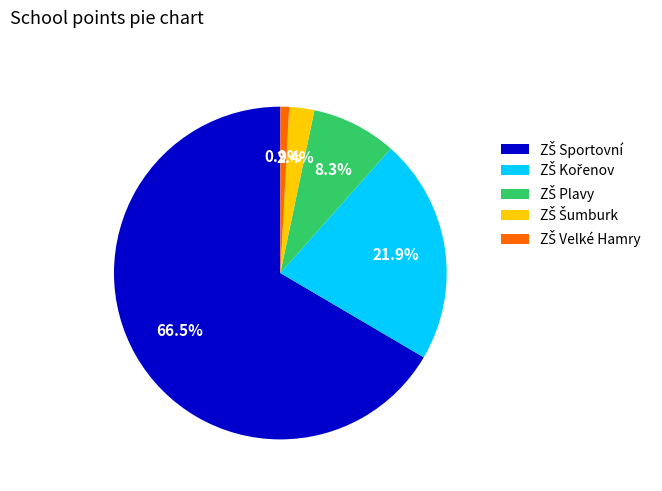

Is there a majority slice in this chart?

Yes